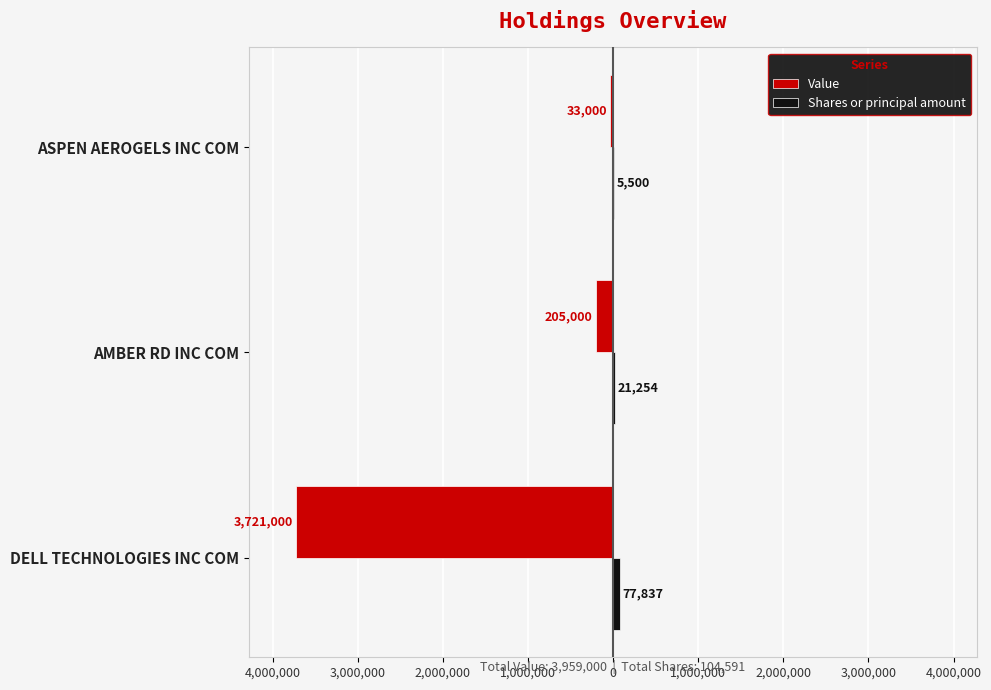

What are all the series names shown in the legend?

Value, Shares or principal amount